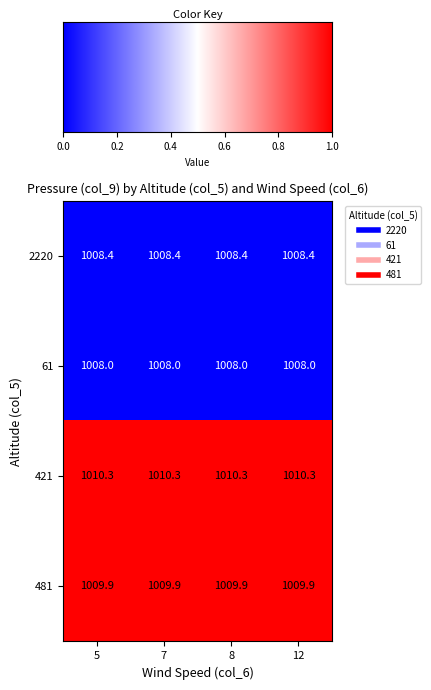

What value does the 61 series have at 5?

1008.0